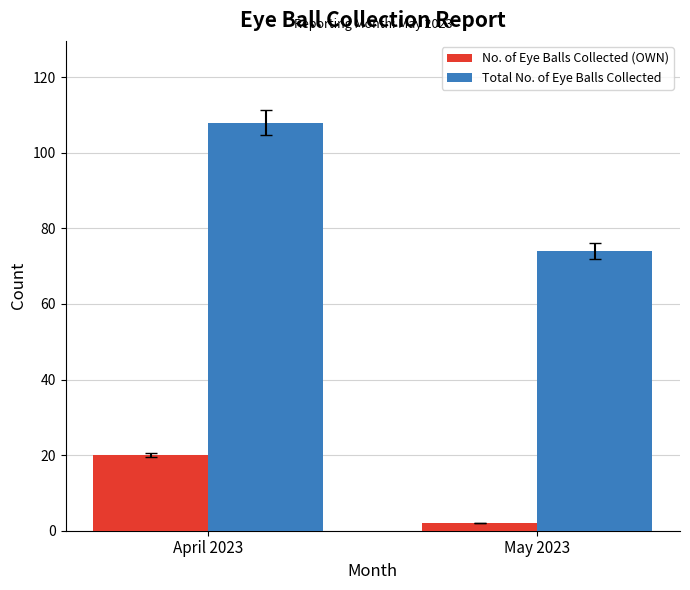

At which category is the sum across all series the highest?

April 2023